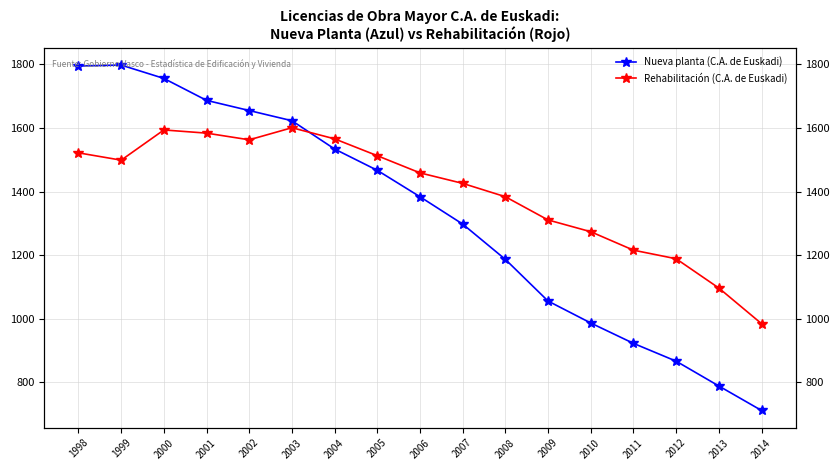

True or false: Nueva planta (C.A. de Euskadi) has more than 1 points higher than both neighbors.

False